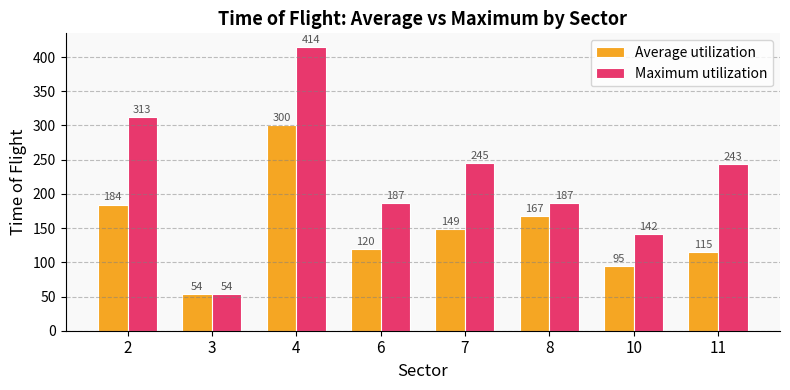

At 2, list the series in order from smallest to largest.

Average utilization, Maximum utilization